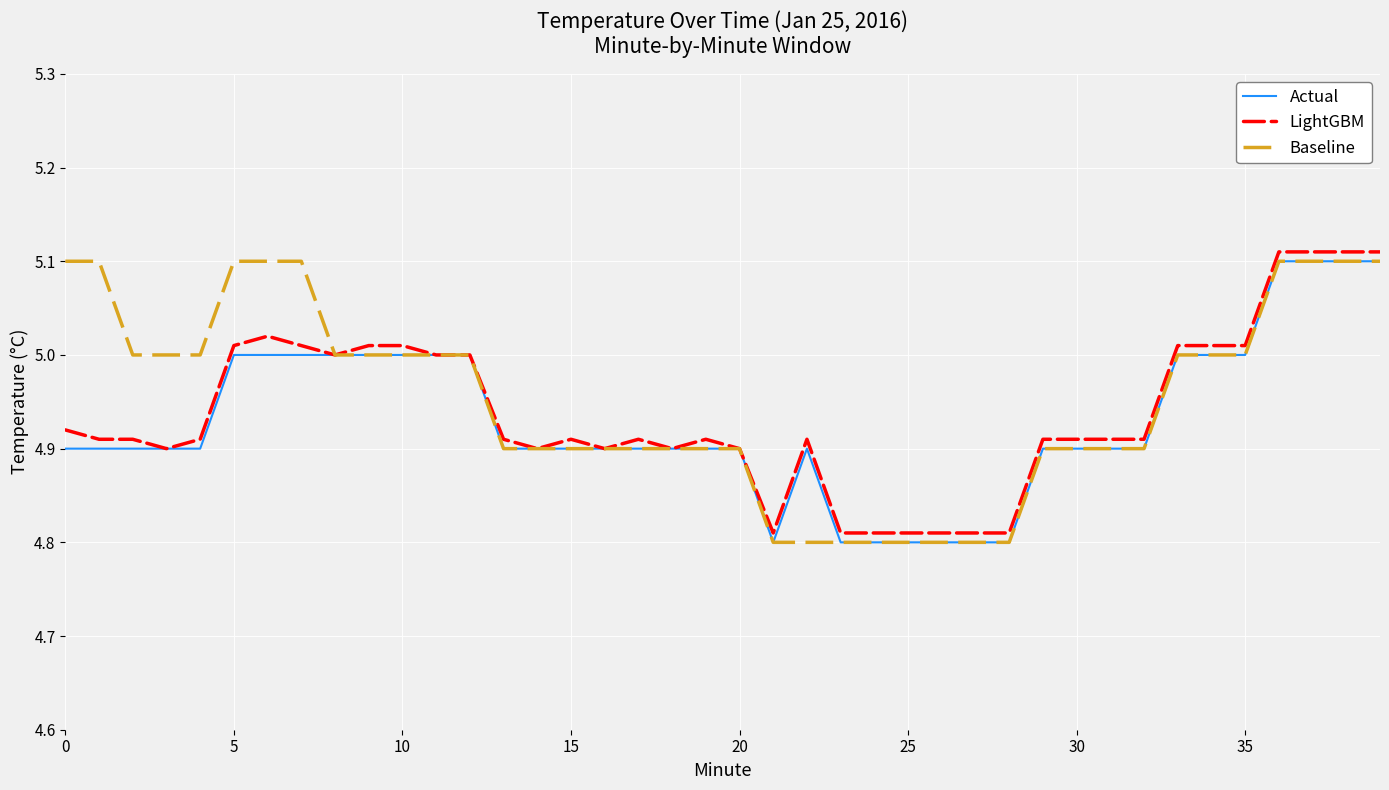

At which category is the sum across all series the highest?

36